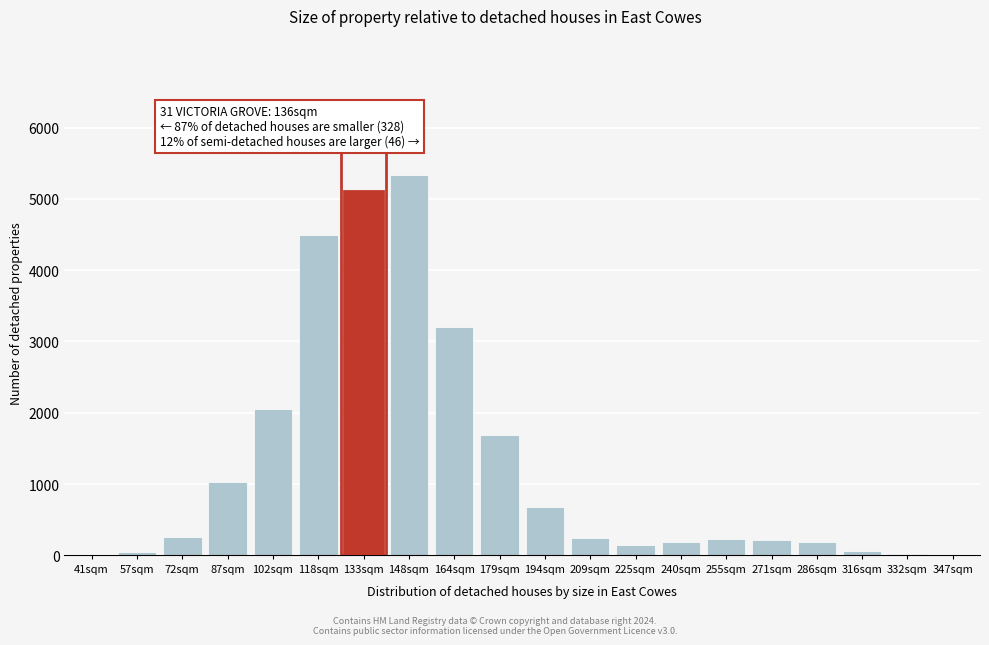

The value at 271sqm is 218. True or false?

True